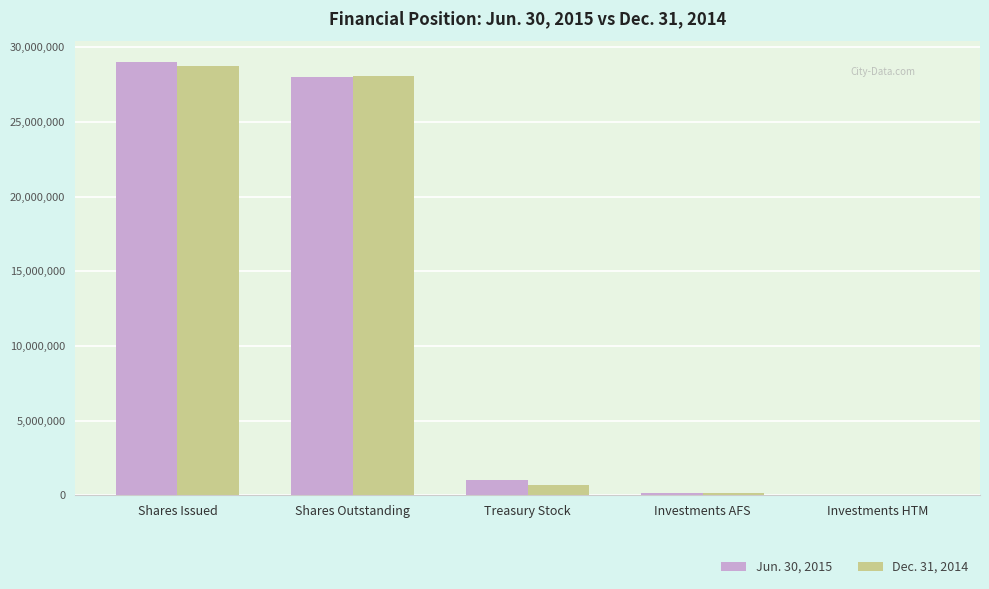

The value of Dec. 31, 2014 at Investments AFS is 167232. True or false?

True